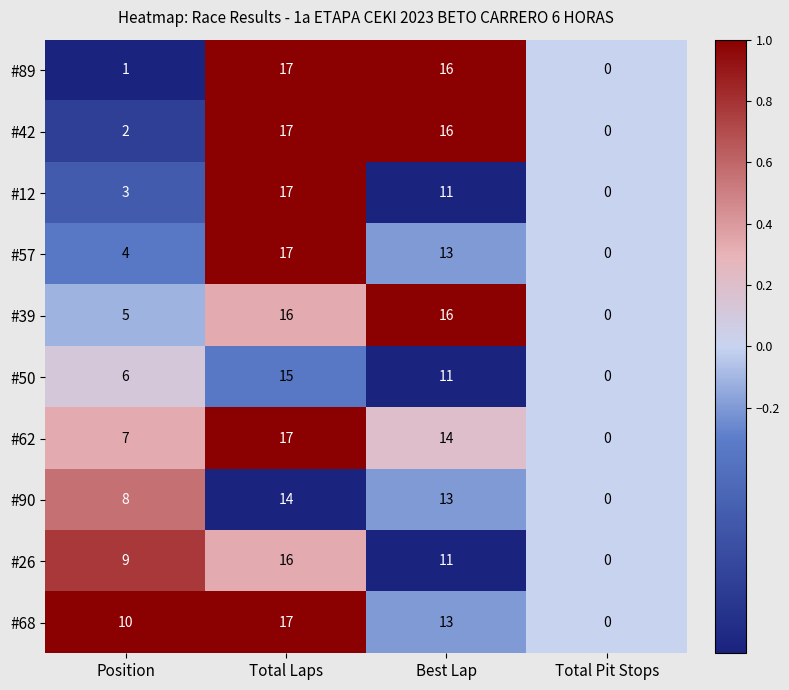

Which series has the largest total across all categories?

#68